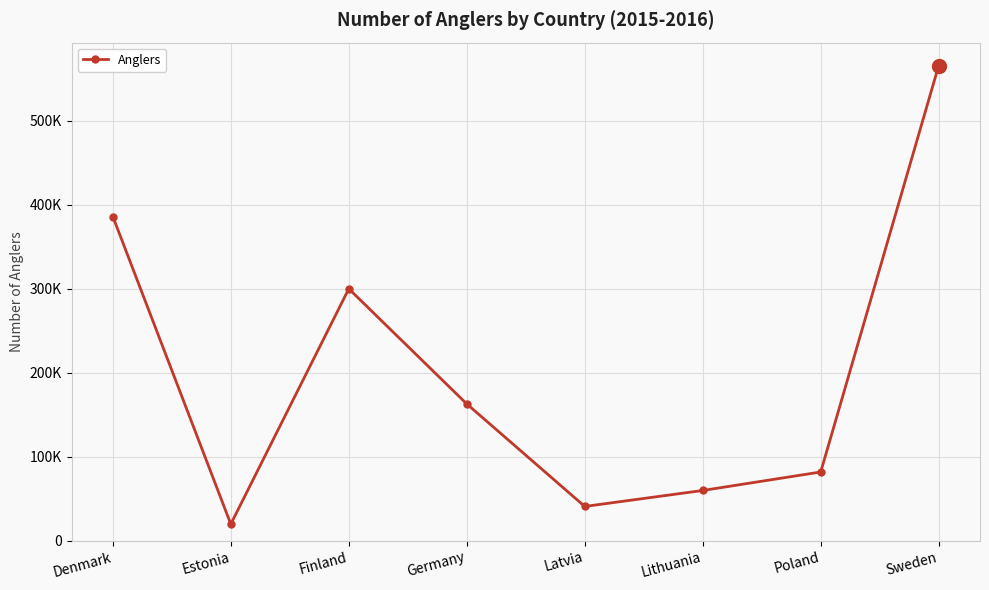

Reading left to right, extract all data points from this chart.

Denmark=386000	Estonia=20000	Finland=300000	Germany=163000	Latvia=41000	Lithuania=60000	Poland=82000	Sweden=565634